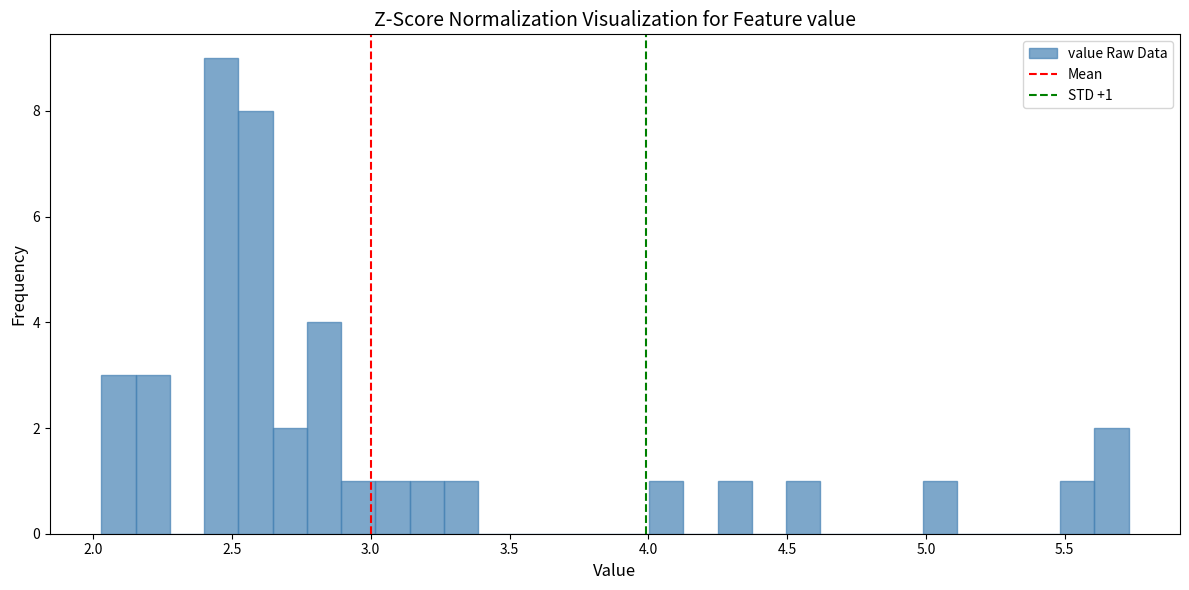

Around what value on the x-axis is the tallest bar? Give the approximate position of its centre, as read against the axis.

2.45